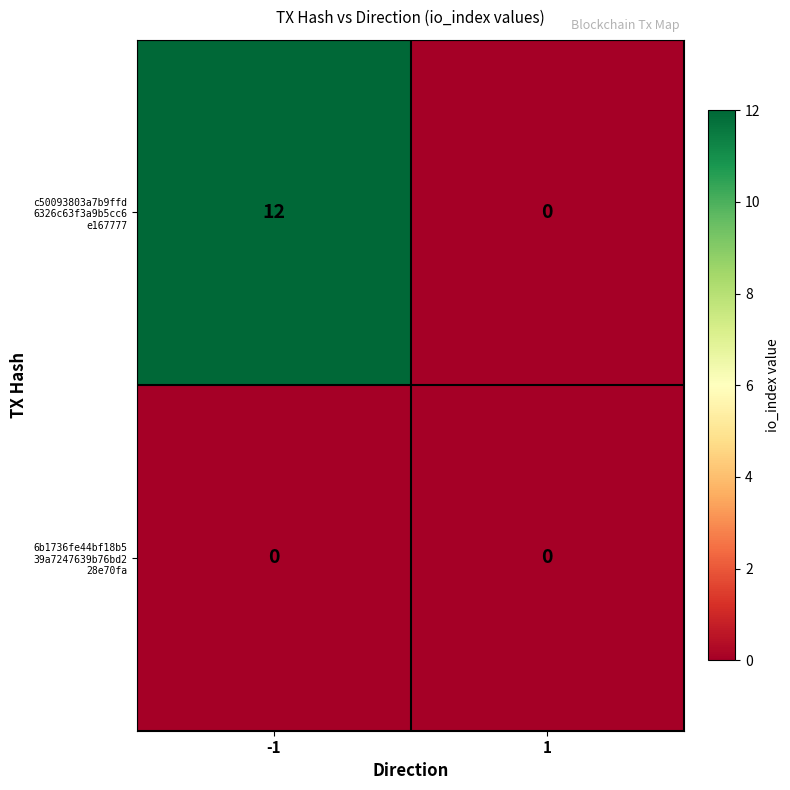

Count the number of categories in the chart.

2